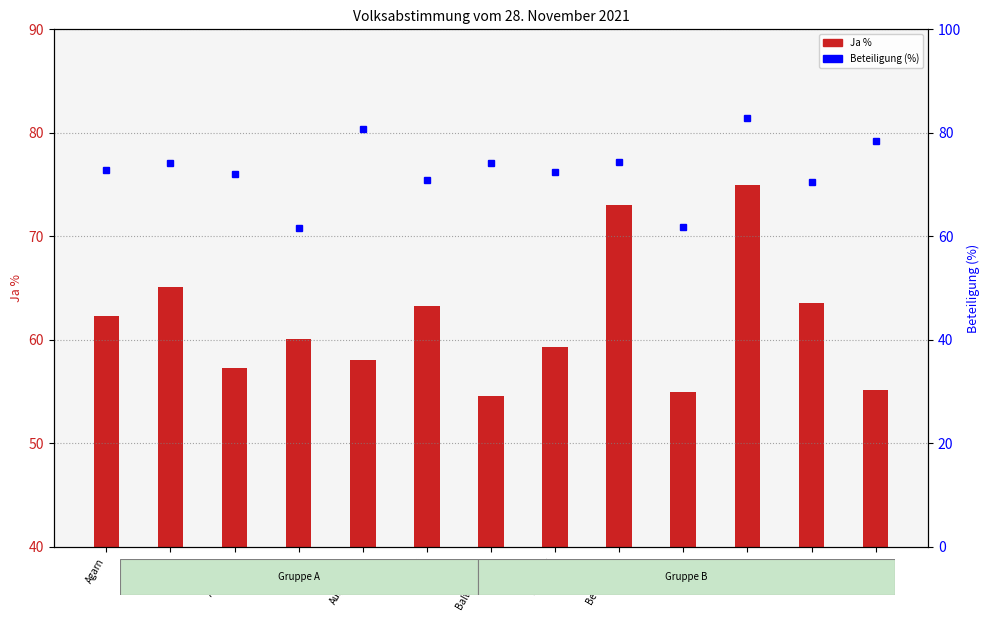

Is it true that Beteiligung (%) equals 61.6 at Ardon?

True